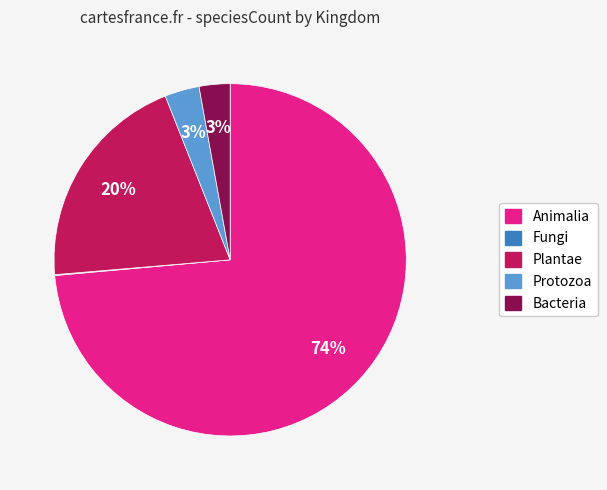

To the nearest percent, what is the average slice percentage?

20%